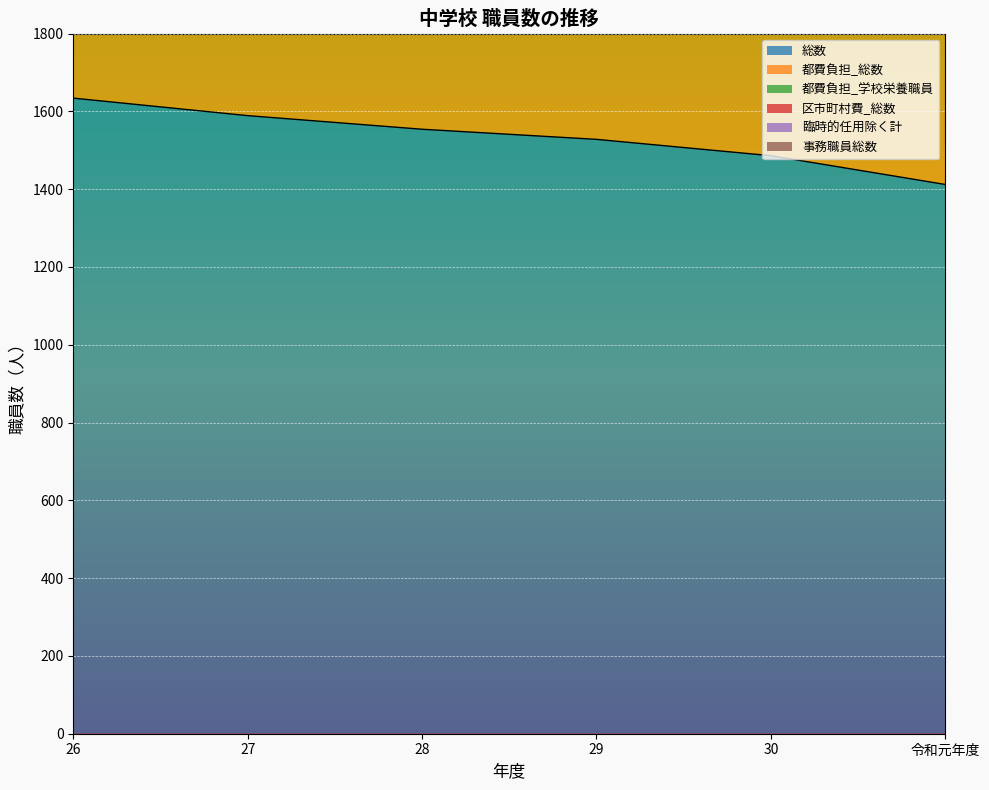

Between 27 and 28, which series saw the biggest shift?

区市町村費_総数